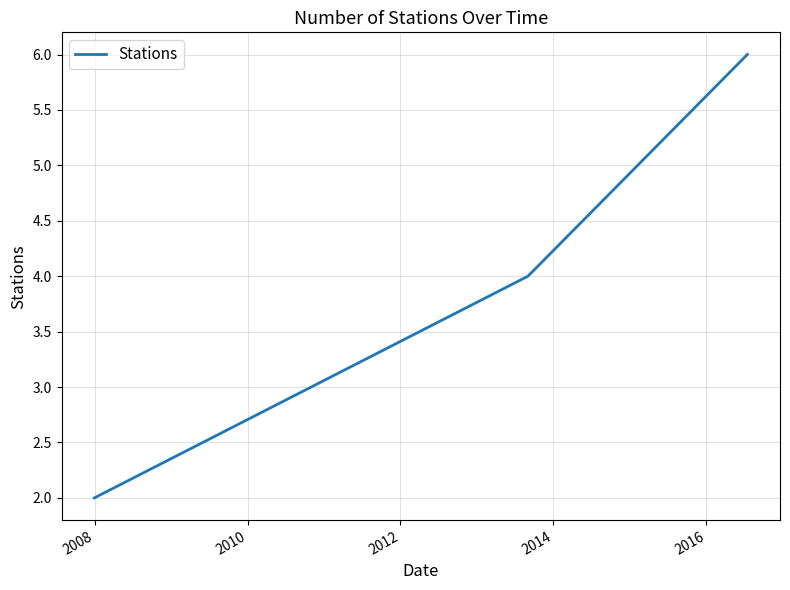

What is the greatest value displayed?

6